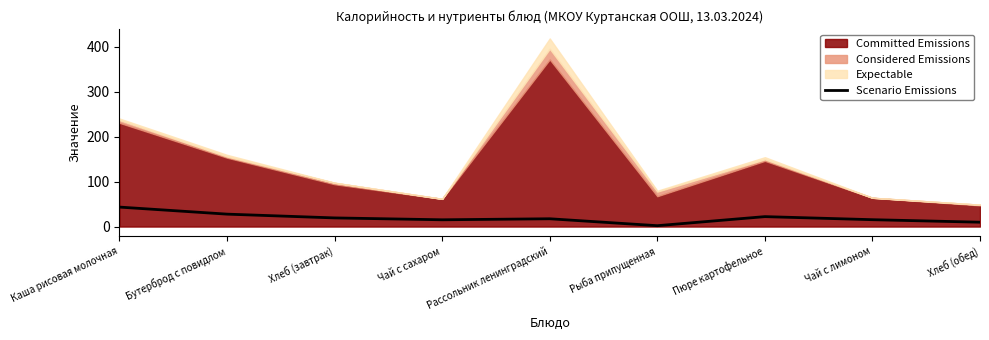

What is the label of the 3rd point from the left?

Хлеб (завтрак)